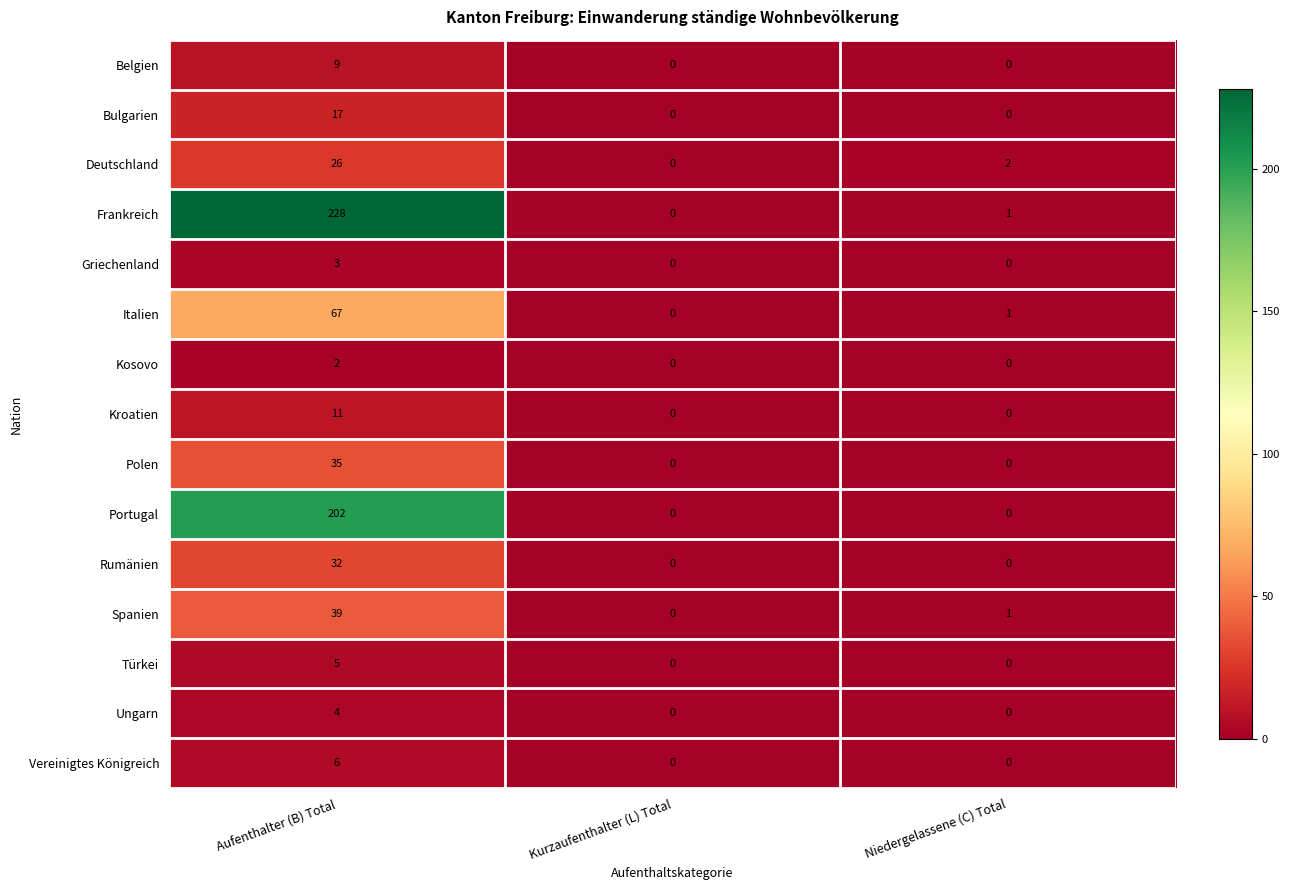

How many data points does each series have?

3